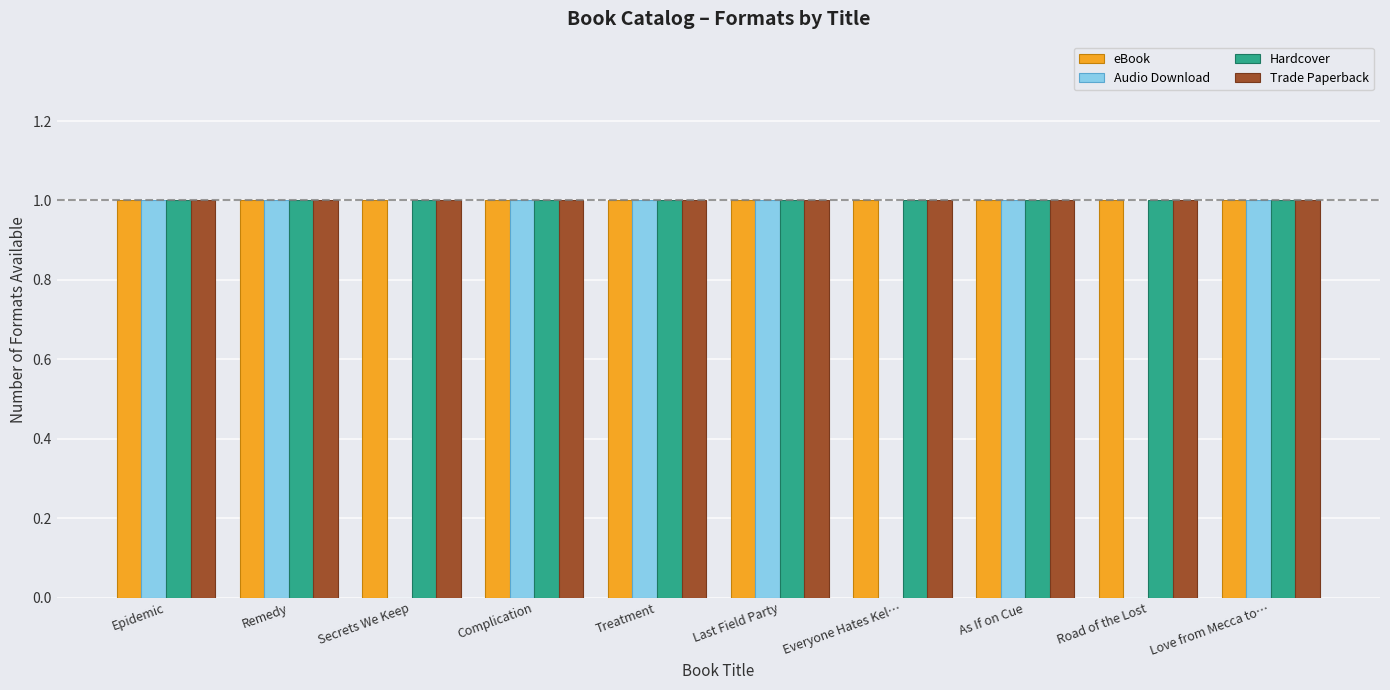

Does the chart contain stacked bars?

No